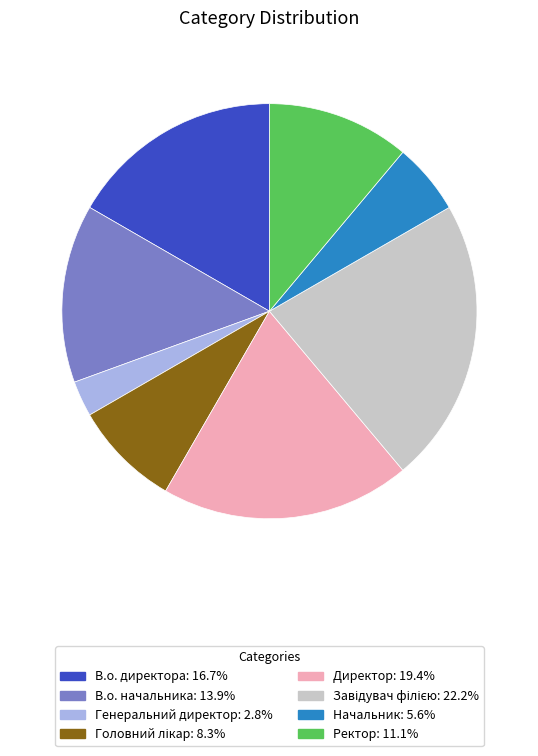

True or false: В.о. директора accounts for 17% of the total.

True